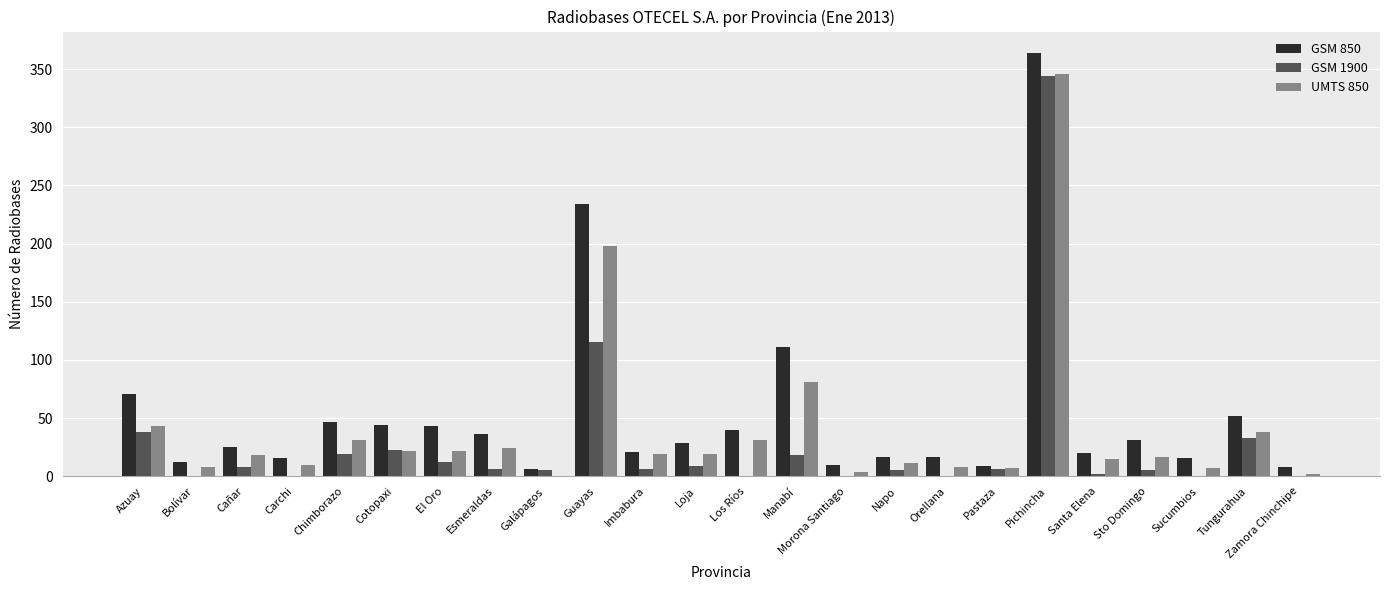

What is the sum of the GSM 850 values at Bolívar and Carchi?

28